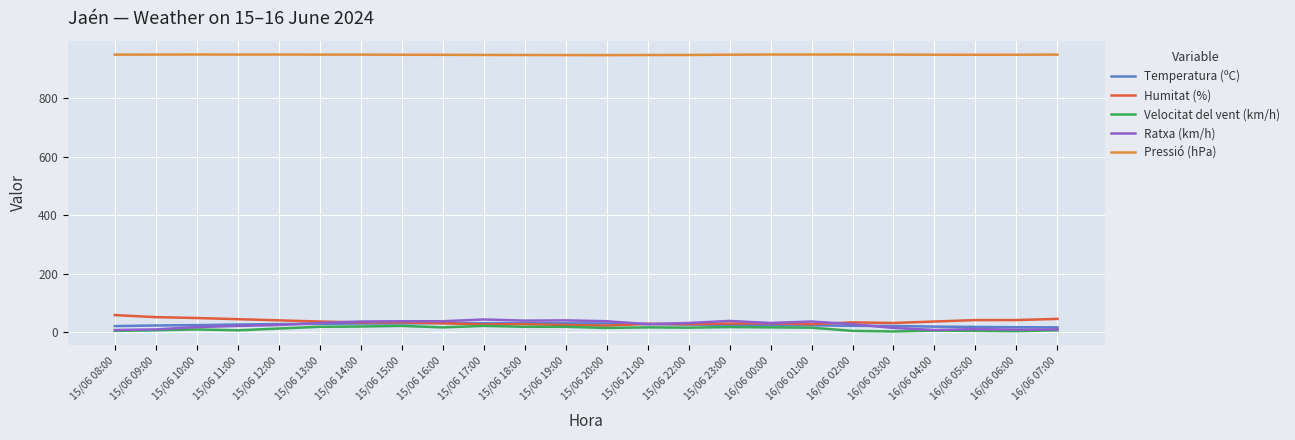

What position from the right is 15/06 13:00?

19